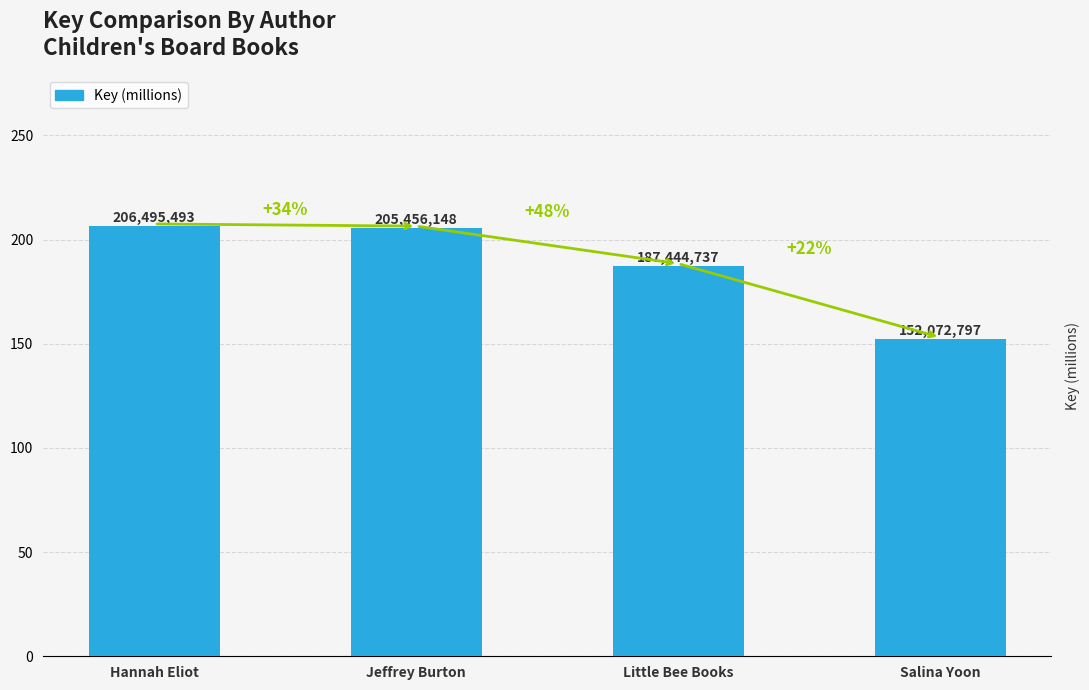

Are the bars grouped side by side (vs. stacked)?

No